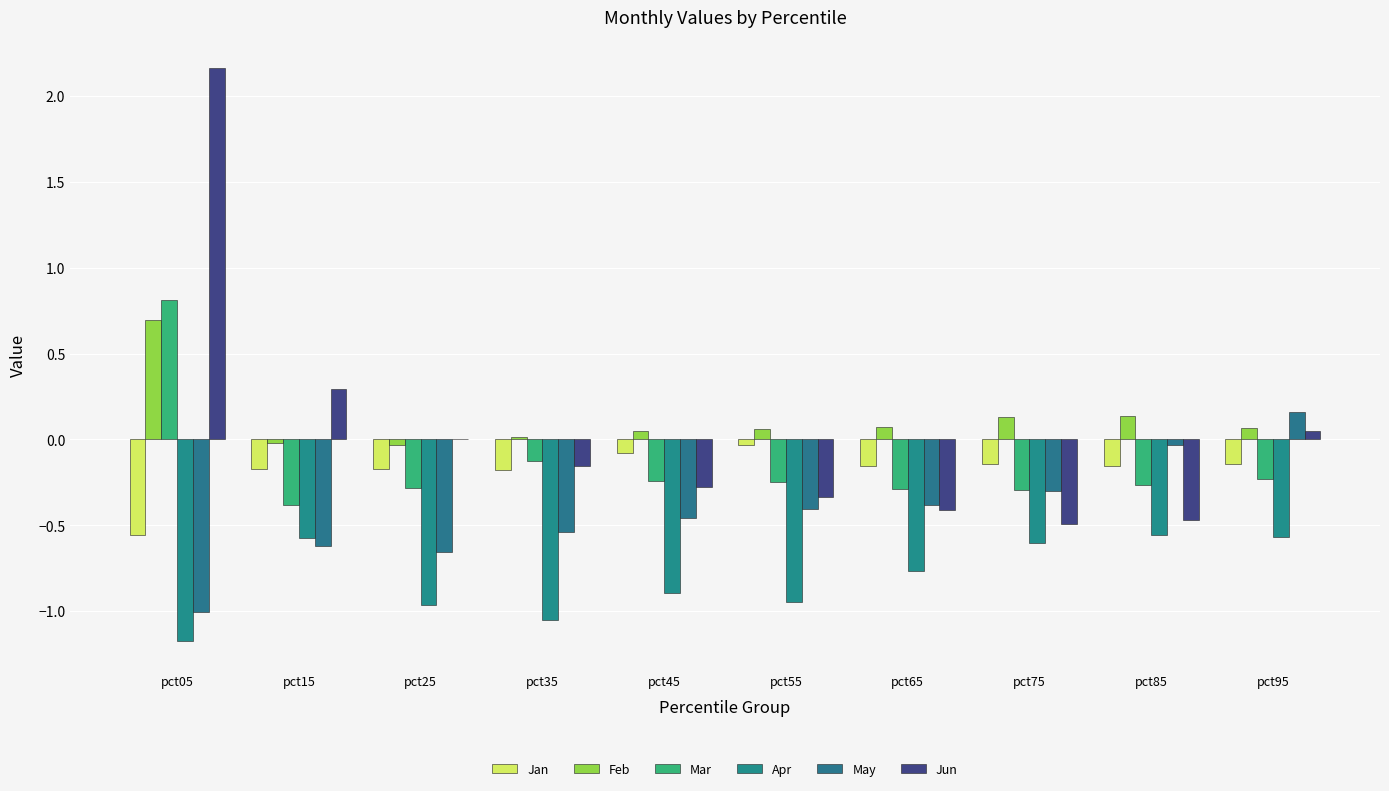

How many data points does each series have?

10